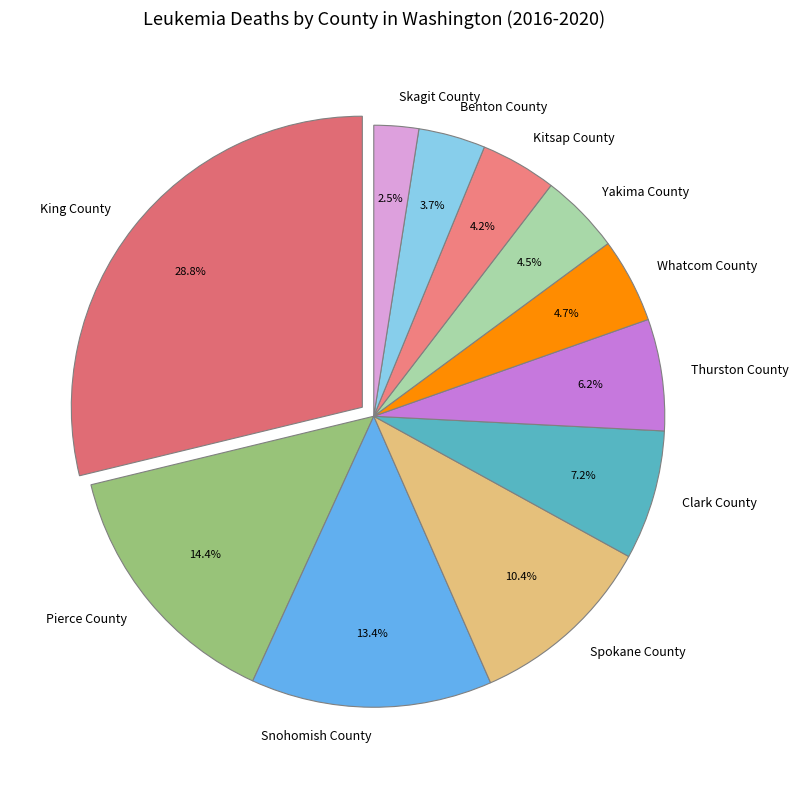

Is the sum of Snohomish County and Thurston County greater than half?

No